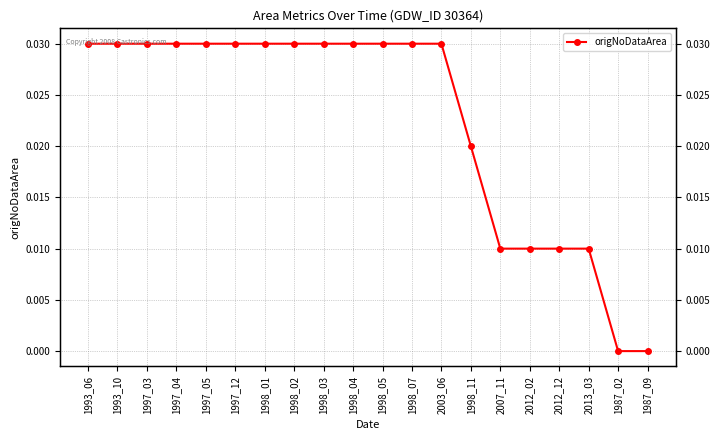

Reading left to right, list all the values displayed in this chart.

1993_06=0.0	1993_10=0.0	1997_03=0.0	1997_04=0.0	1997_05=0.0	1997_12=0.0	1998_01=0.0	1998_02=0.0	1998_03=0.0	1998_04=0.0	1998_05=0.0	1998_07=0.0	2003_06=0.0	1998_11=0.0	2007_11=0.0	2012_02=0.0	2012_12=0.0	2013_03=0.0	1987_02=0.0	1987_09=0.0